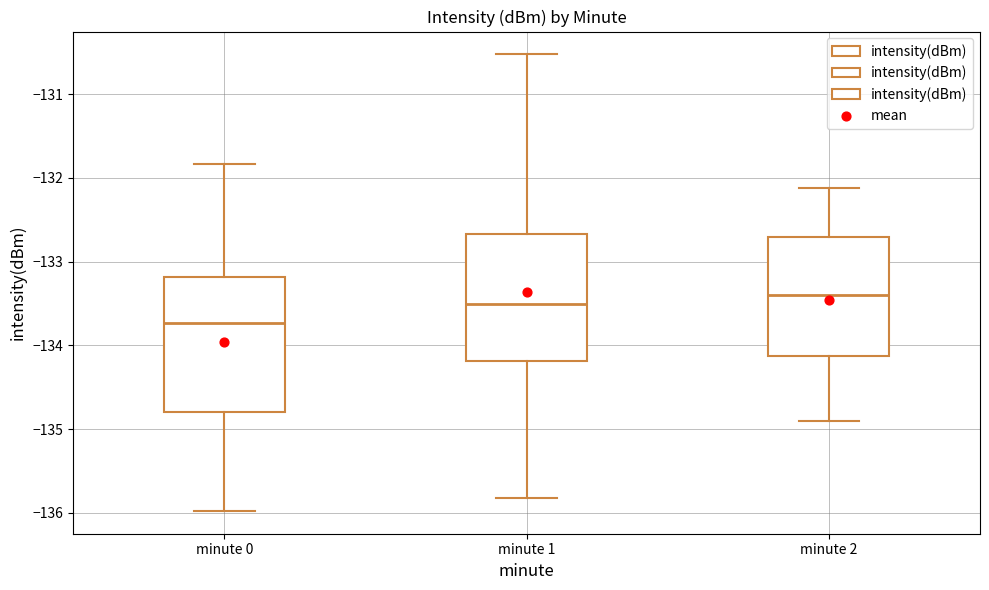

Reading left to right, read every box against the y-axis: the position of its median line, the range the box covers, and the ends of its whiskers. The values are not printed on the chart, so give them approximately, as read against the axis.

minute 0: median -133.7, box -134.8 to -133.2, whiskers -136.0 to -131.8
minute 1: median -133.5, box -134.2 to -132.7, whiskers -135.8 to -130.5
minute 2: median -133.4, box -134.1 to -132.7, whiskers -134.9 to -132.1